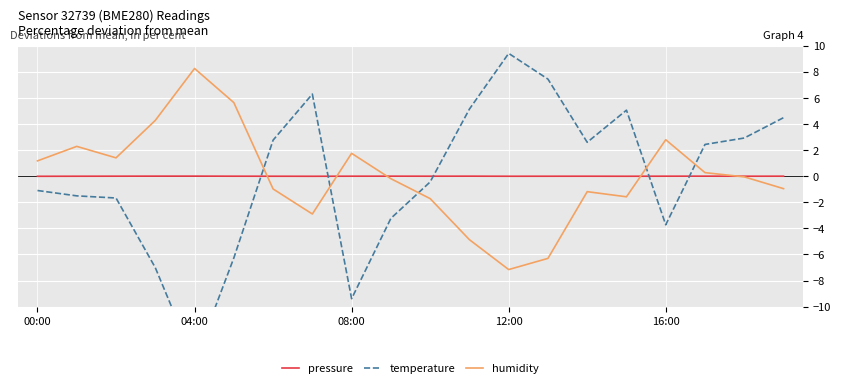

How many interior local peaks does the pressure series have?

5